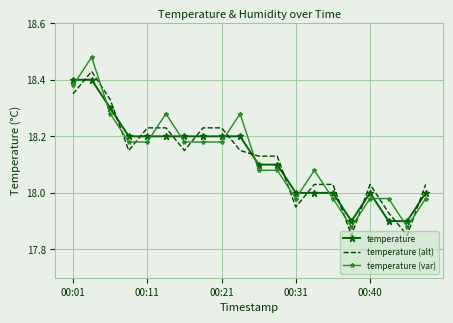

How many times do temperature and temperature (var) cross each other?

10